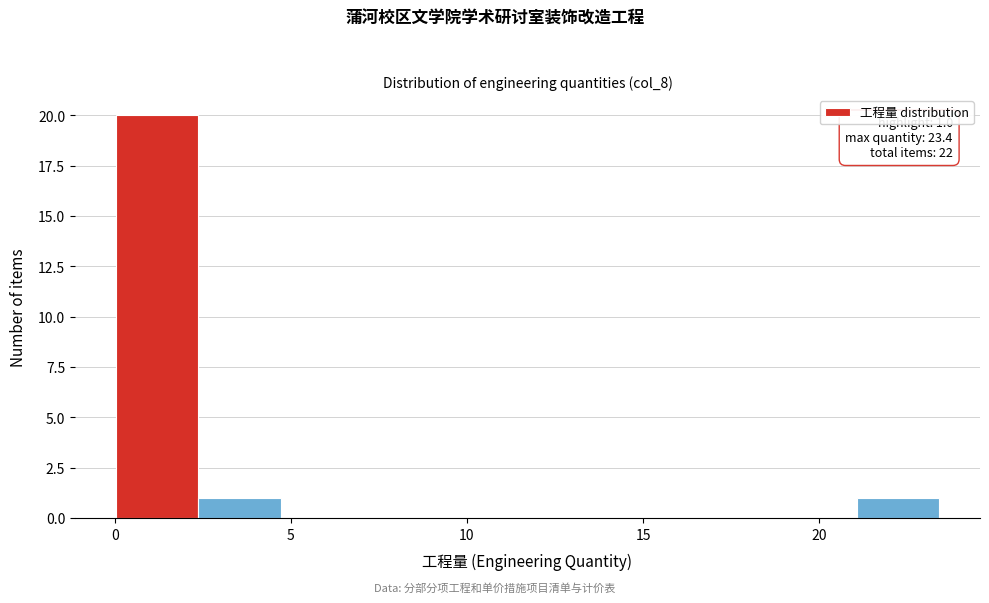

Which range on the x-axis has the tallest bar?

0.0 to 2.5